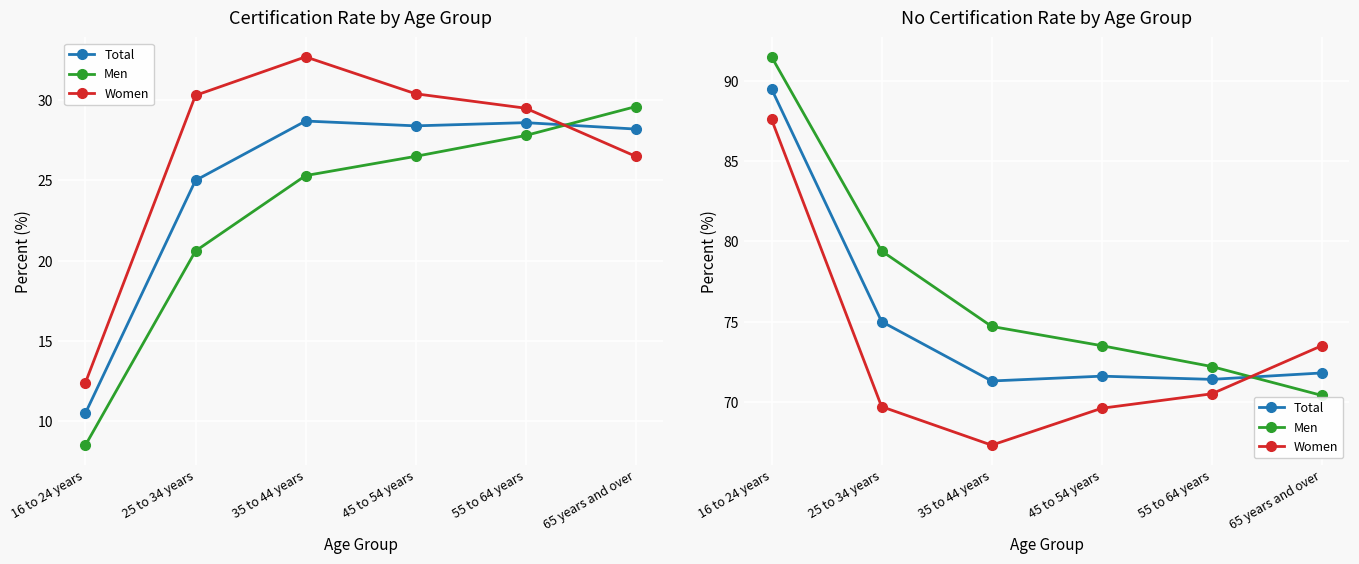

Which series ends up on top after the final intersection of Total and Women?

Women